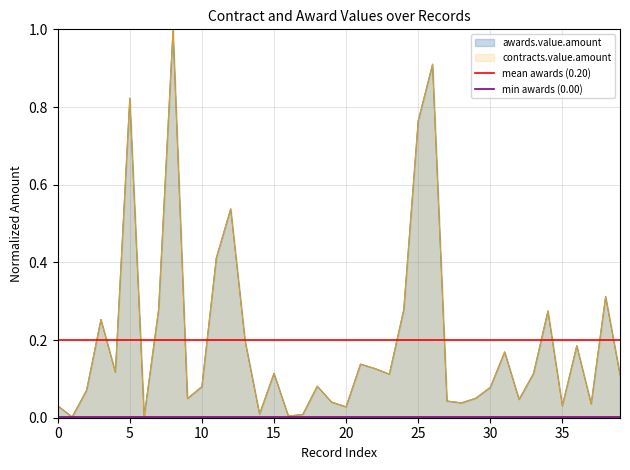

True or false: mean awards (0.20) has a value of 0.2 at 0.

True